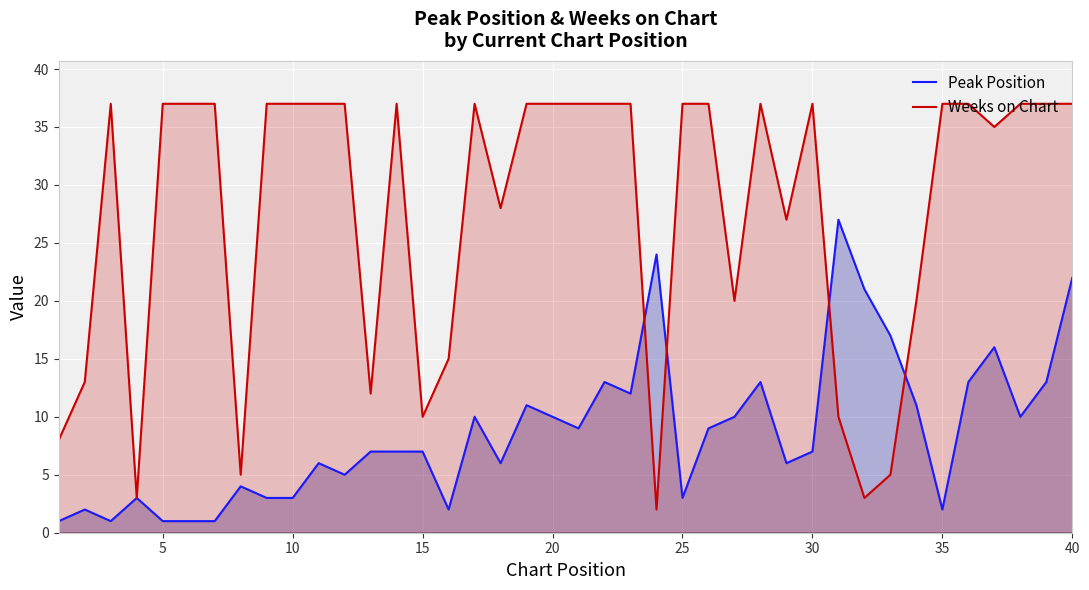

What is the highest value of the Peak Position series?

27